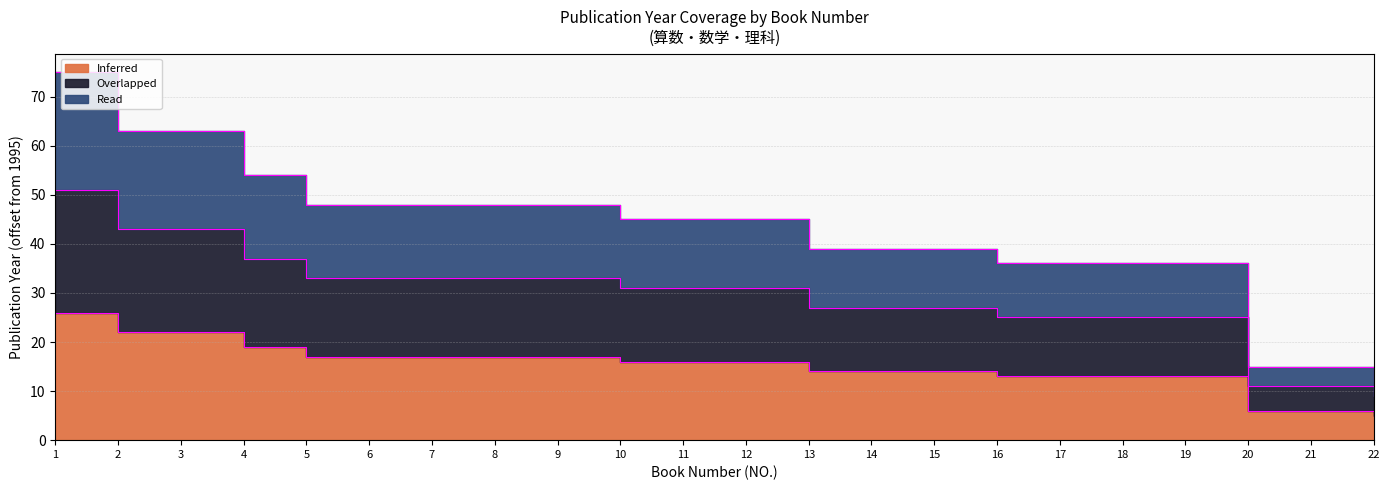

What is the value of the Overlapped point at the 12th from the left?

31